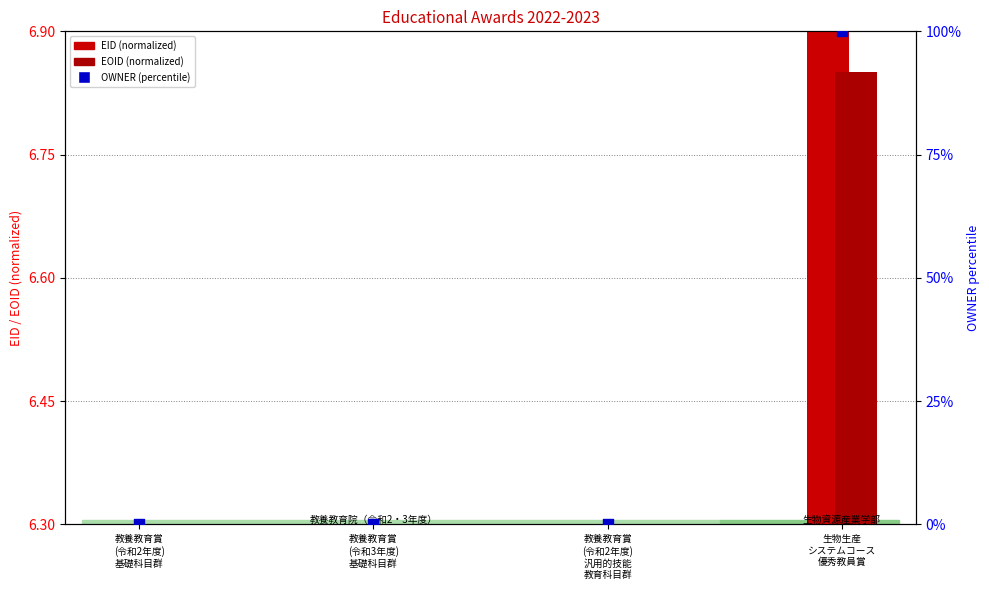

Between 教養教育賞
(令和2年度)
基礎科目群 and 教養教育賞
(令和3年度)
基礎科目群, which is larger?

教養教育賞
(令和2年度)
基礎科目群